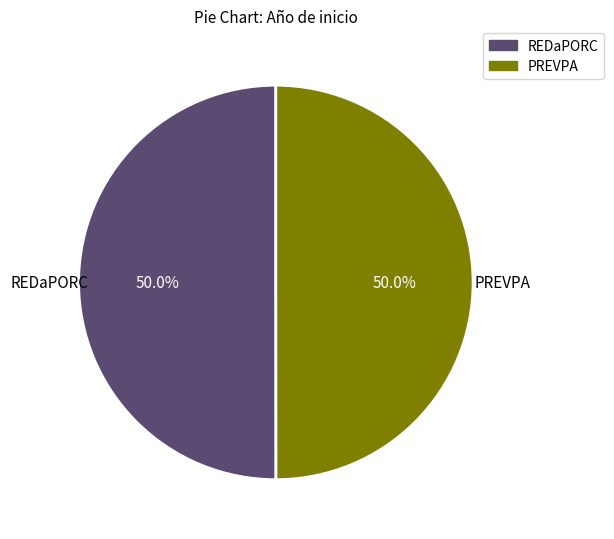

Combined, do REDaPORC and PREVPA account for over 50%?

Yes